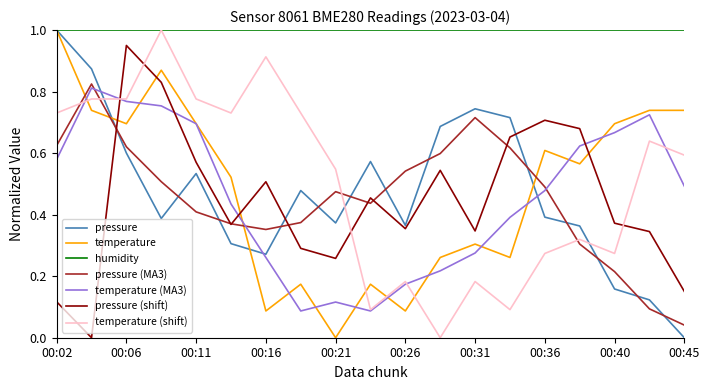

What is the highest value of the temperature (shift) series?

1.0